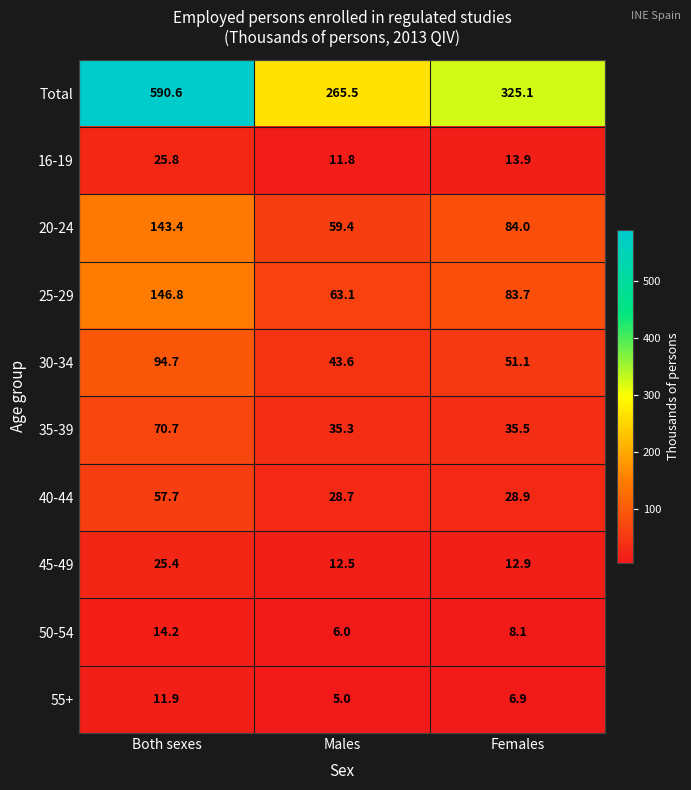

At which label is 16-19 closest to 18?

Females